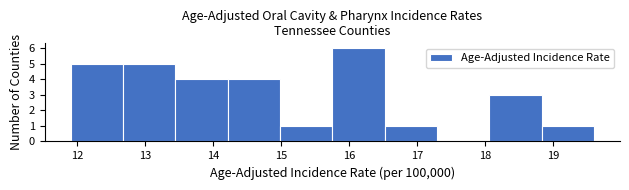

Reading left to right, transcribe this chart: for each bar, give the range it covers on the x-axis and its height. Neither the bar edges nor the heights are printed on the chart, so give them approximately, as read against the axes.

11.90 to 12.67: 5
12.67 to 13.44: 5
13.44 to 14.21: 4
14.21 to 14.98: 4
14.98 to 15.75: 1
15.75 to 16.52: 6
16.52 to 17.29: 1
17.29 to 18.06: 0
18.06 to 18.83: 3
18.83 to 19.60: 1